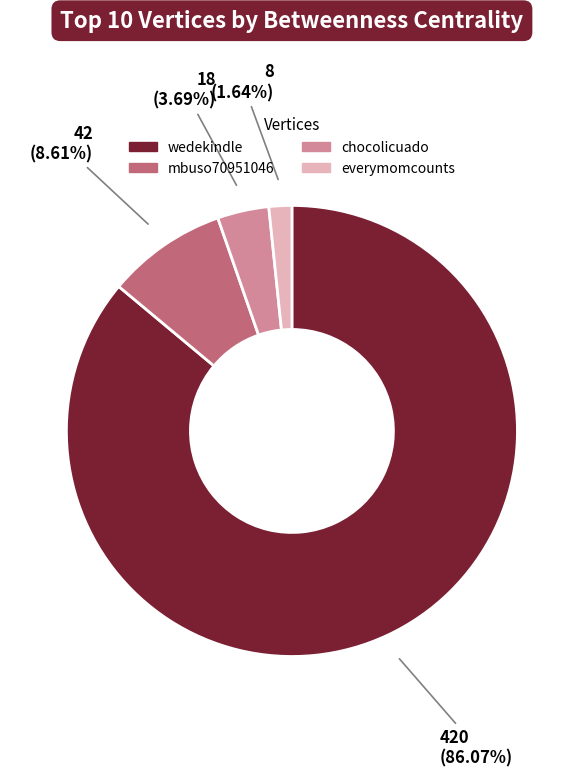

Is there any slice that represents more than half of the pie?

Yes